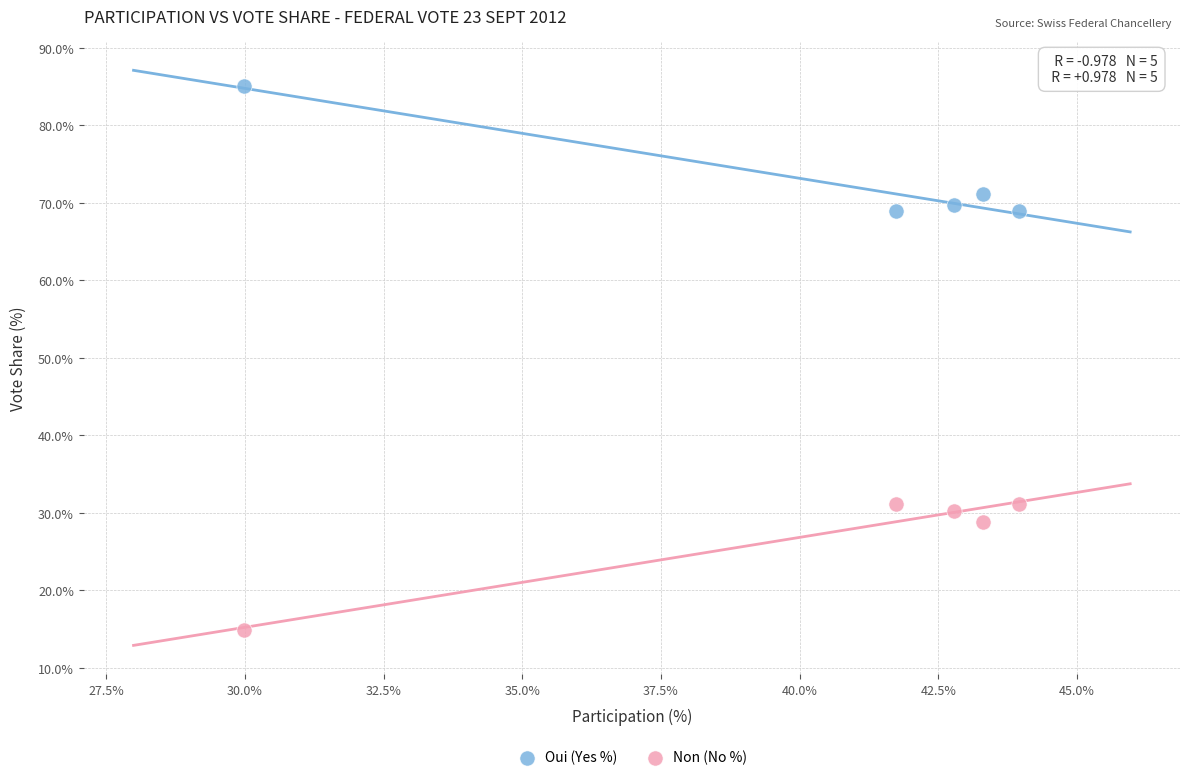

Across all data points, what is the average X value?

40.4